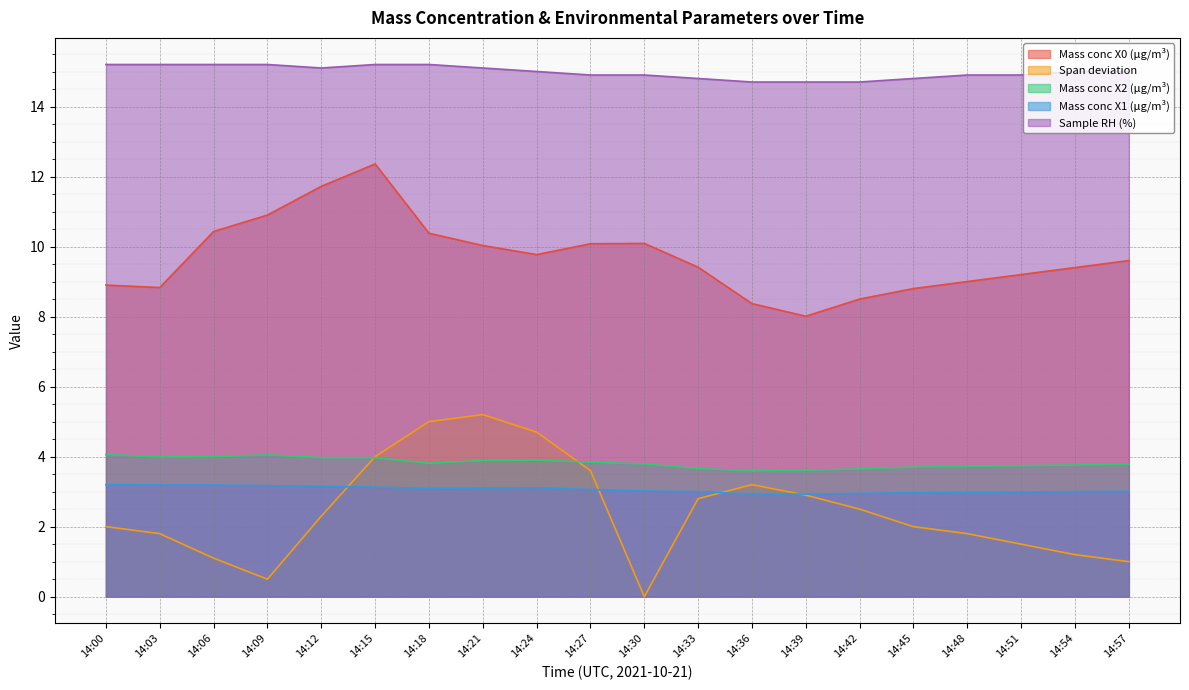

List the series in order of their peak value, lowest first.

Mass conc X1 (μg/m³), Mass conc X2 (μg/m³), Span deviation, Mass conc X0 (μg/m³), Sample RH (%)